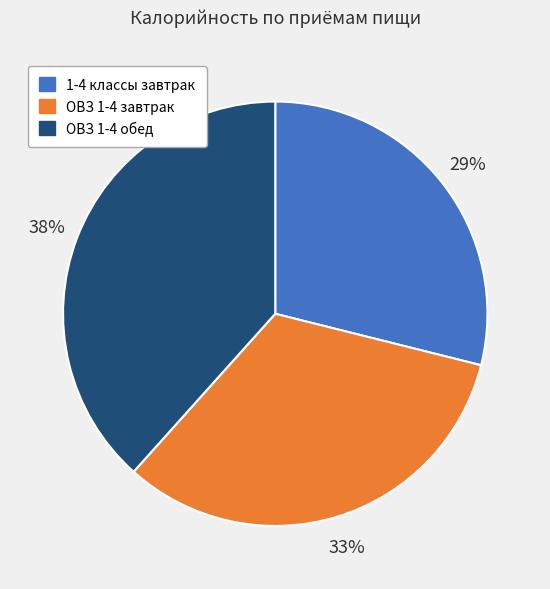

Do 1-4 классы завтрак and ОВЗ 1-4 обед together represent more than half of the pie?

Yes